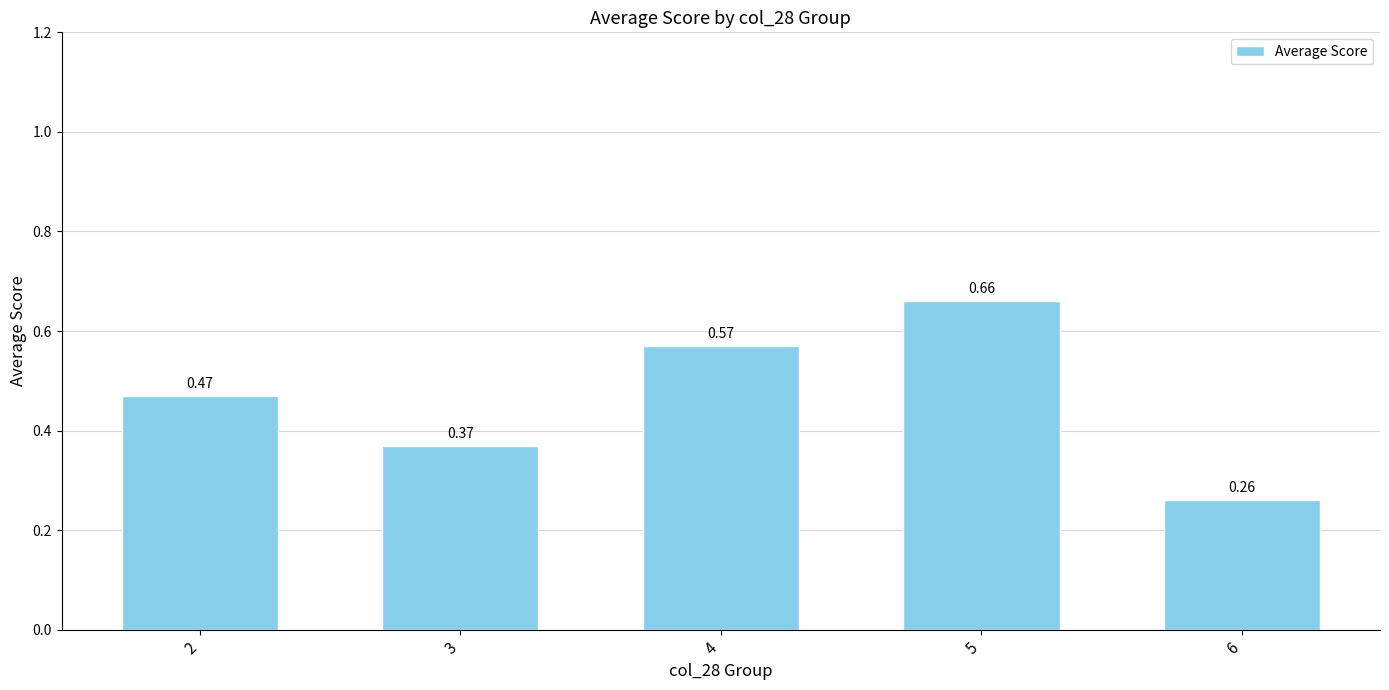

What is the sum of the values at 4 and 3?

0.9